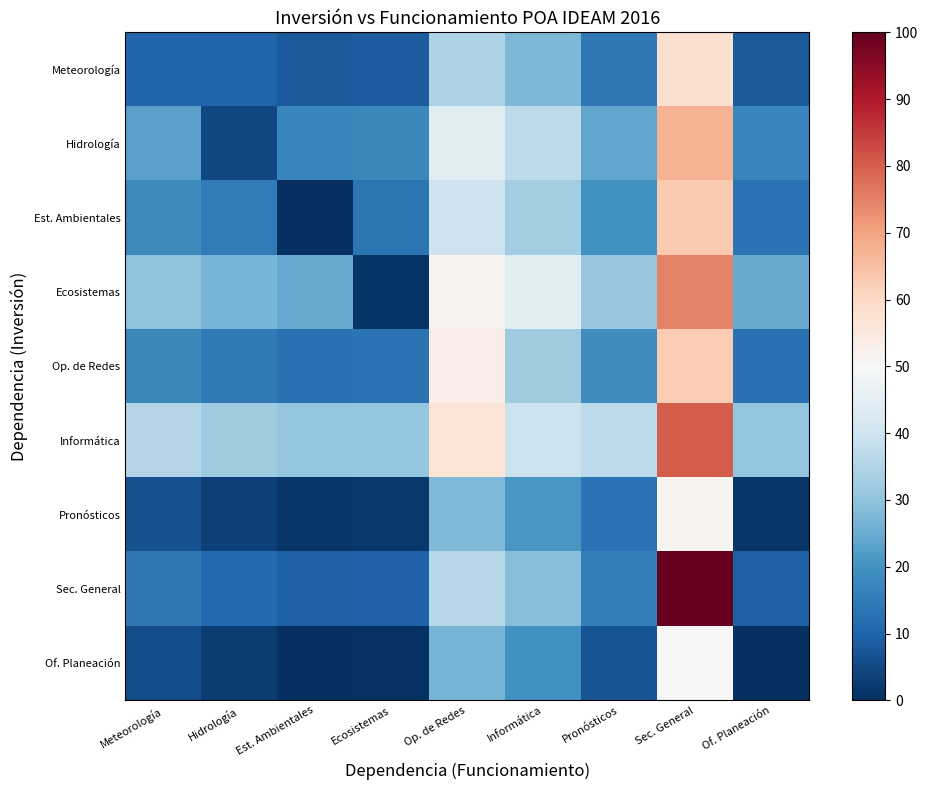

Which series has the largest total across all categories?

Informática